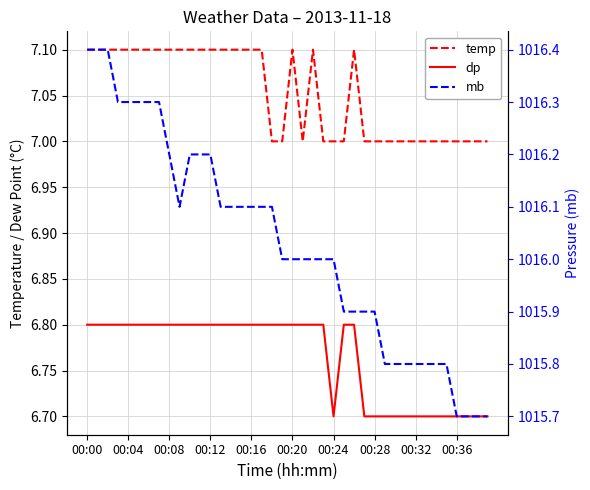

Count the number of categories in the chart.

40